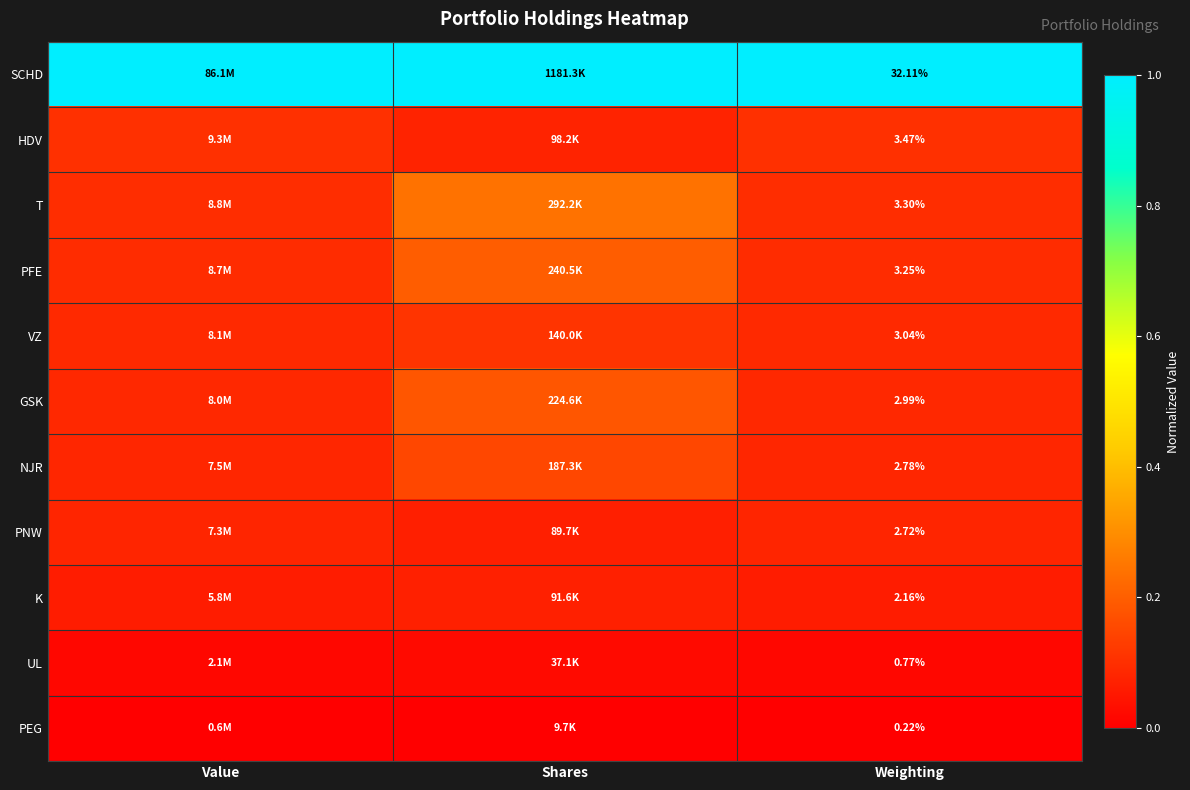

Which series has the largest total across all categories?

SCHD